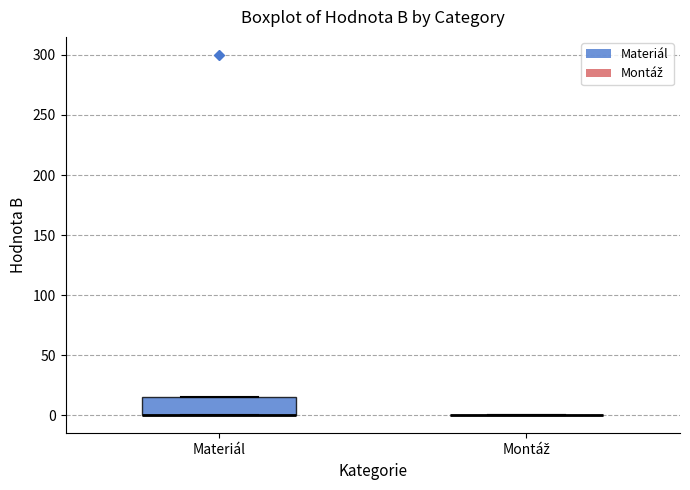

Which box is the tallest, from its lower edge to its upper edge?

Materiál